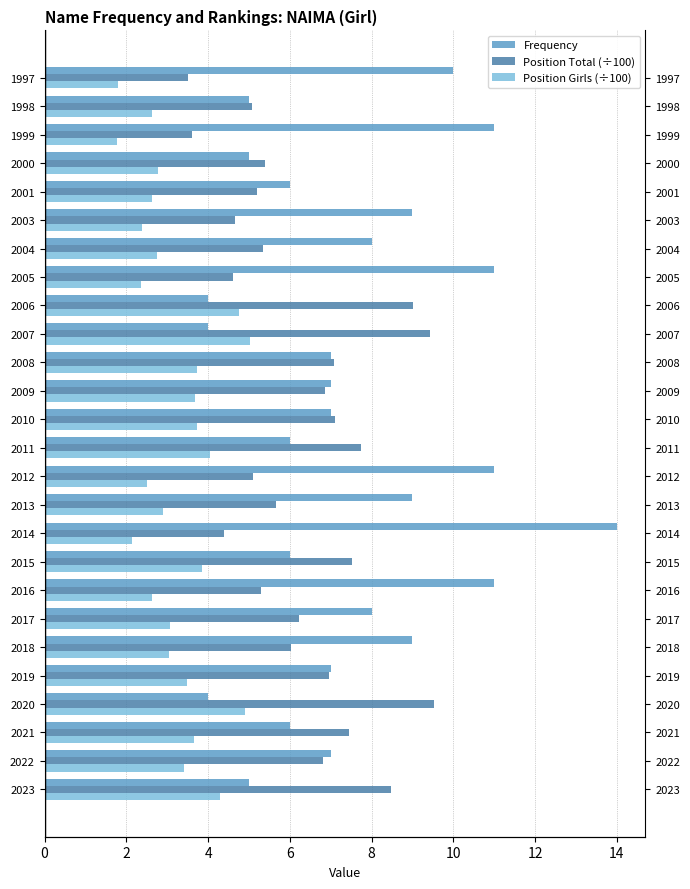

What is the average value of the Position Total (÷100) series?

6.3